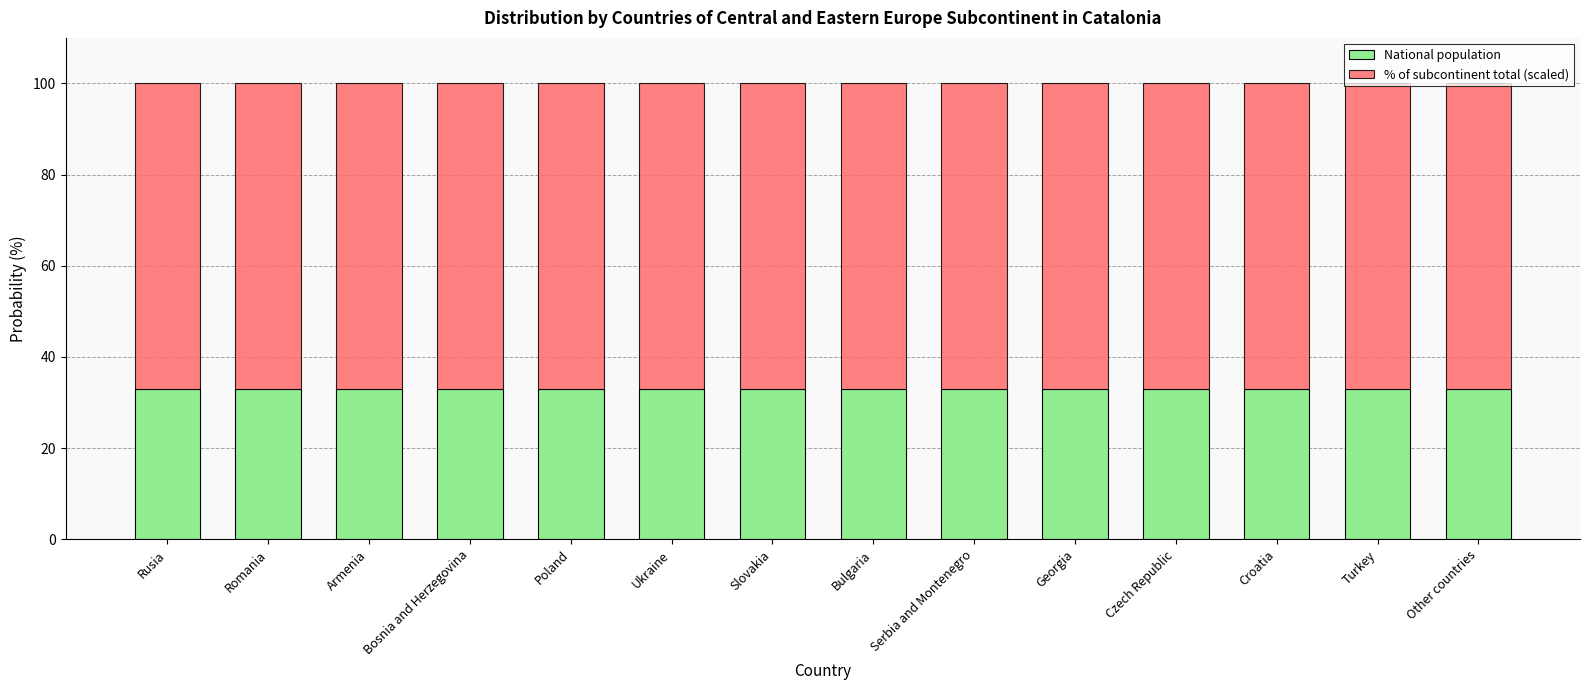

What is the total value across all series at Bosnia and Herzegovina?

100.0